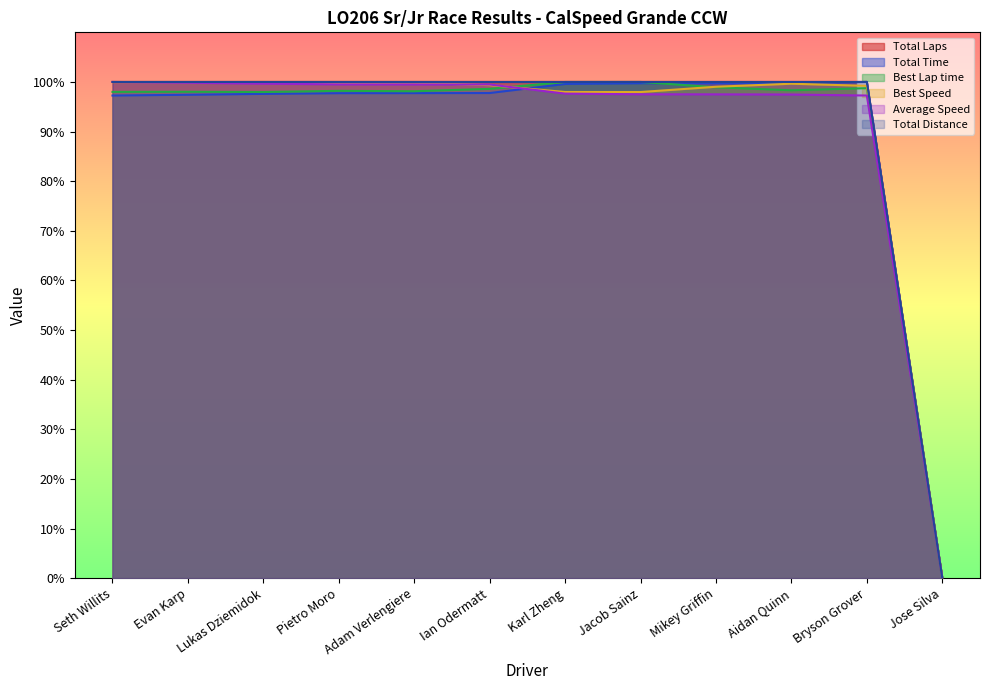

What is the label of the 9th point from the right?

Pietro Moro